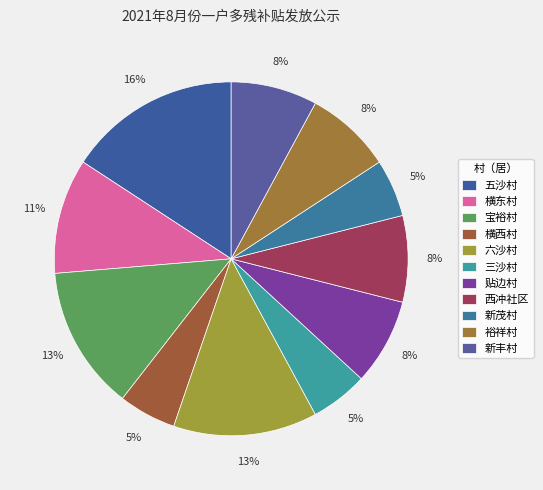

Which slice is the smallest?

横西村